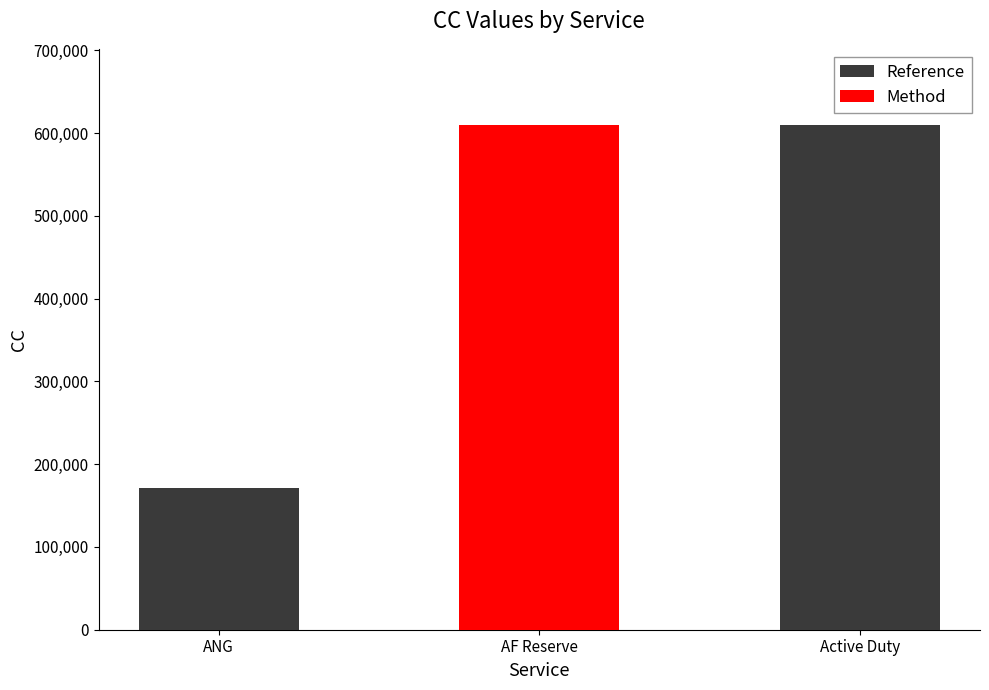

What position from the right is Active Duty?

1